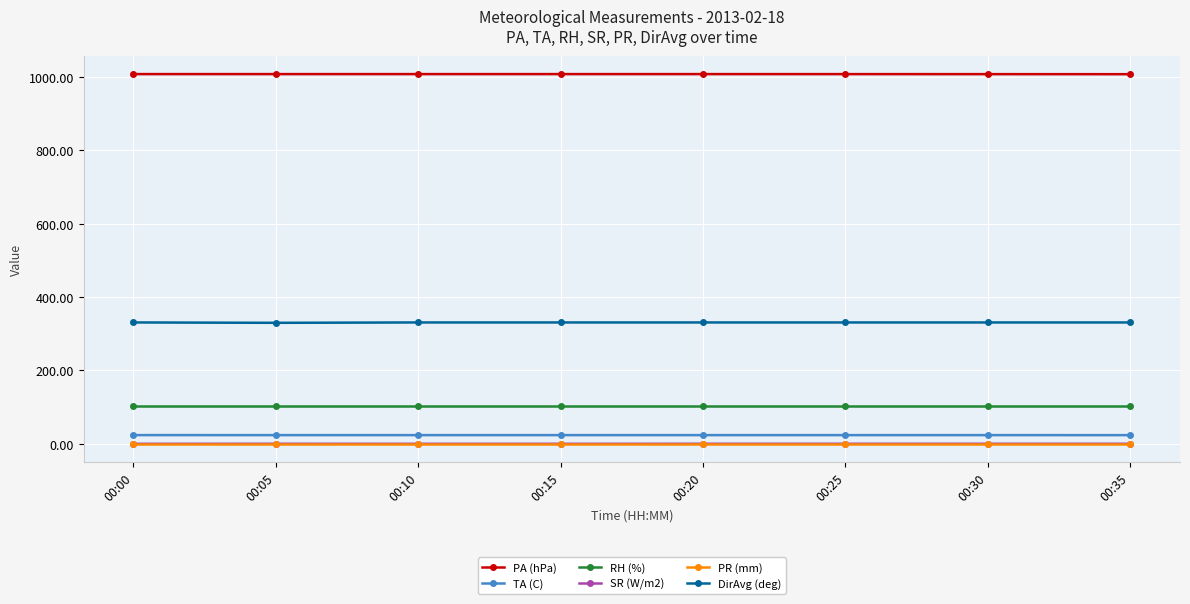

Which series has the largest total across all categories?

PA (hPa)